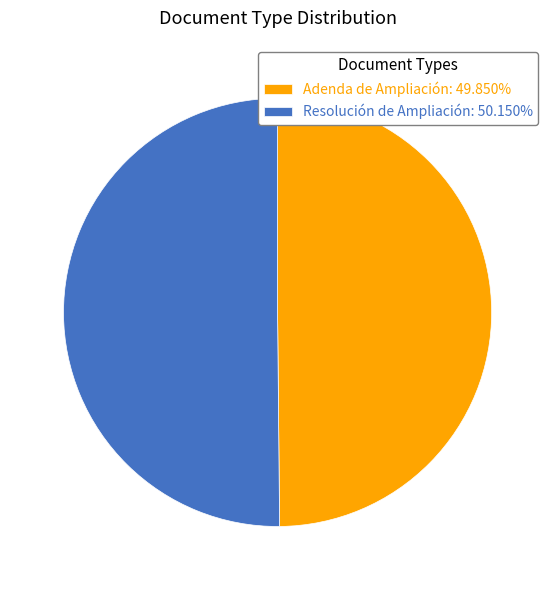

What is the ratio of the value at Resolución de Ampliación: 50.150% to the value at Adenda de Ampliación: 49.850%?

1.0